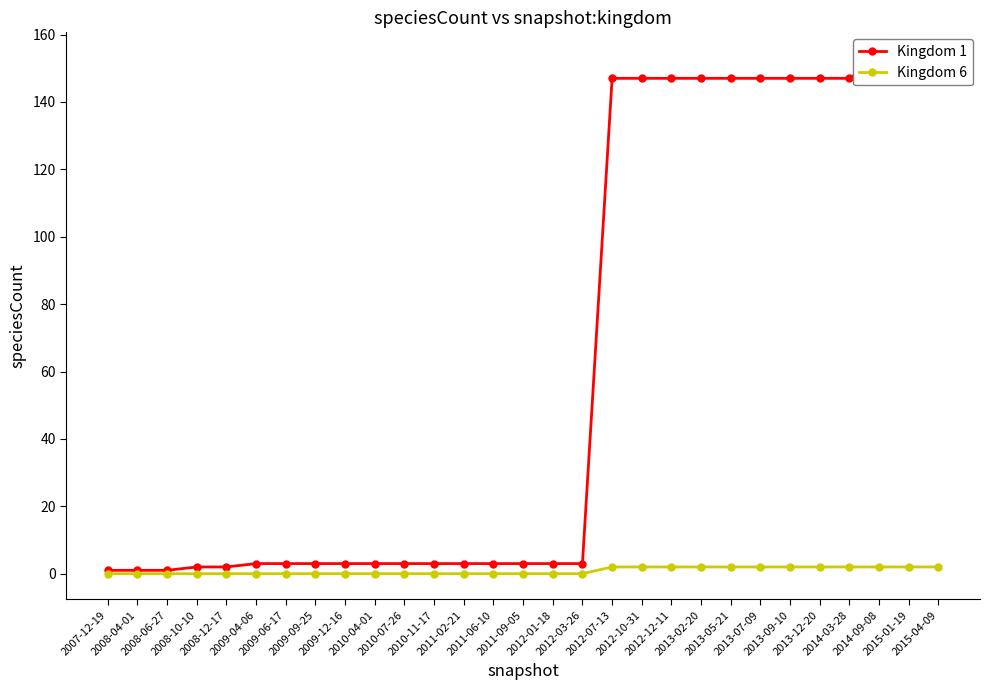

What are all the series names shown in the legend?

Kingdom 1, Kingdom 6